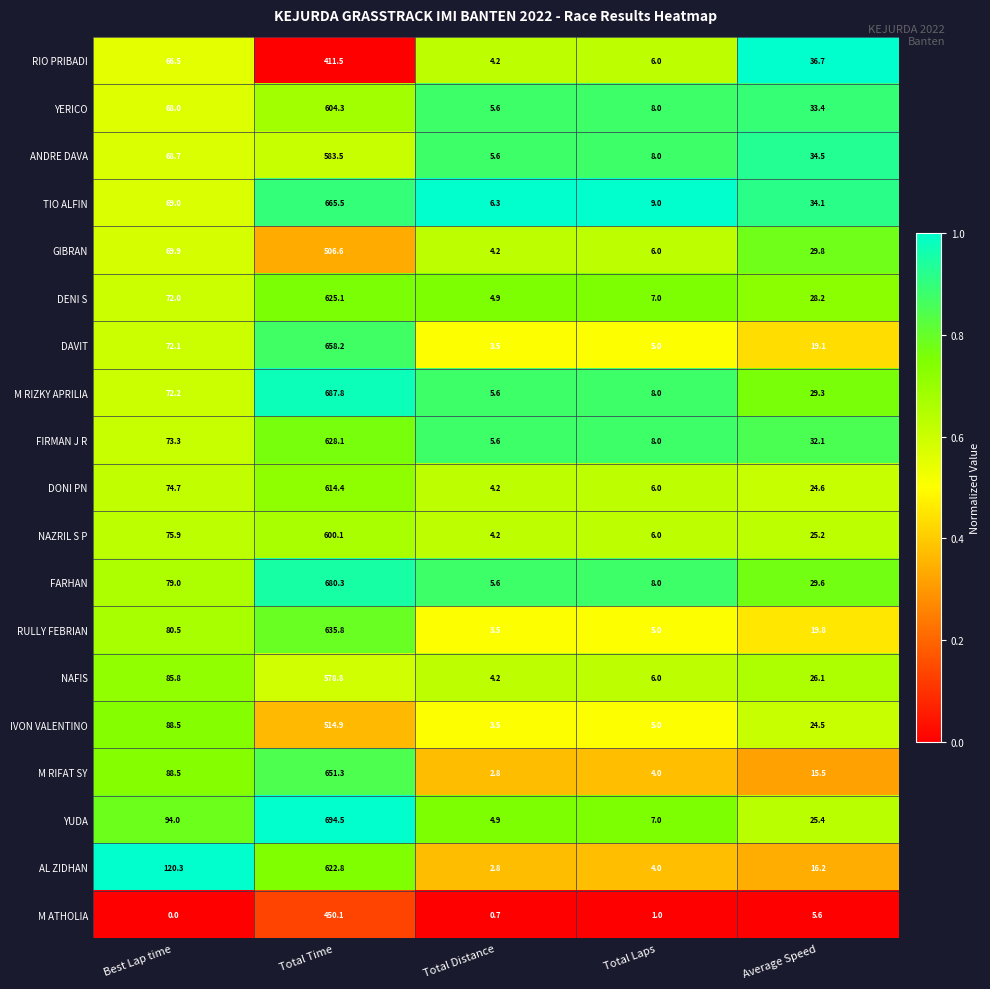

Between Best Lap time and Average Speed, which series saw the biggest shift?

AL ZIDHAN